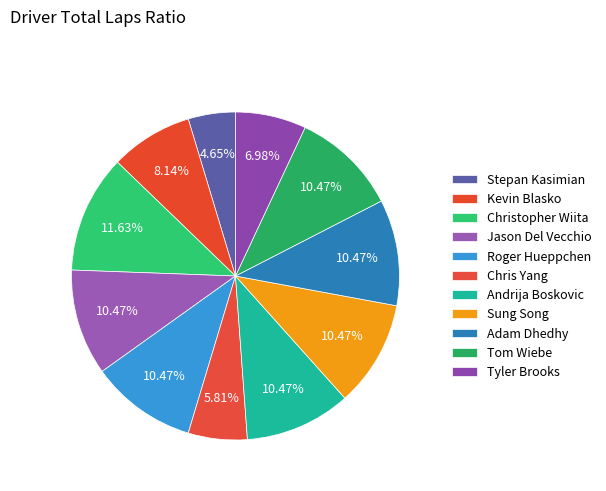

How many segments does this pie chart have?

11